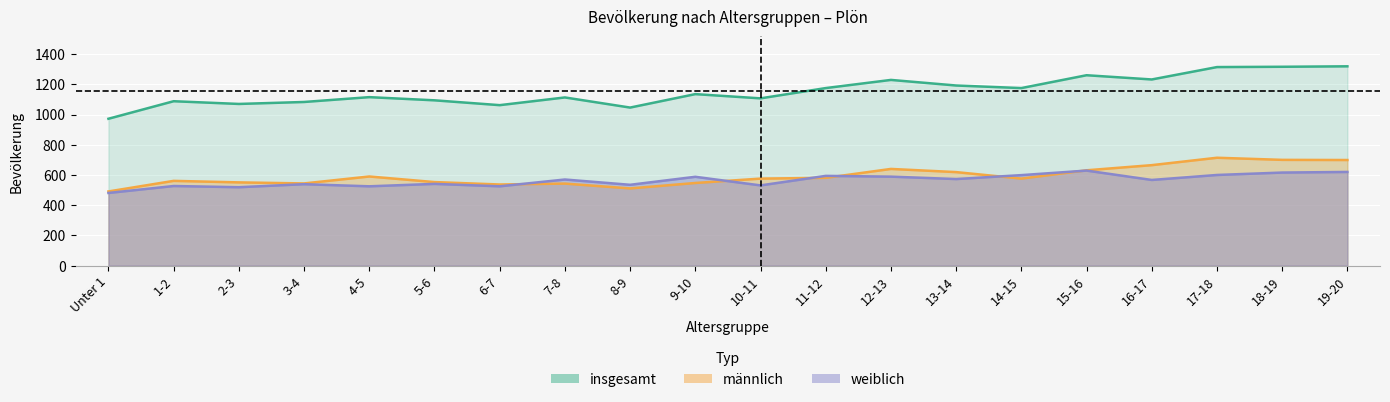

The insgesamt series shows 1260 at 15-16. True or false?

True